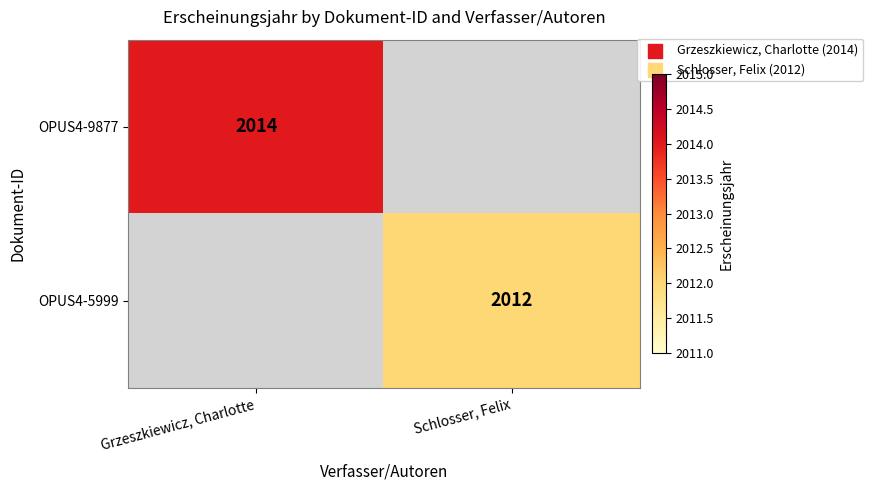

The value of OPUS4-5999 at Schlosser, Felix is 702. True or false?

False